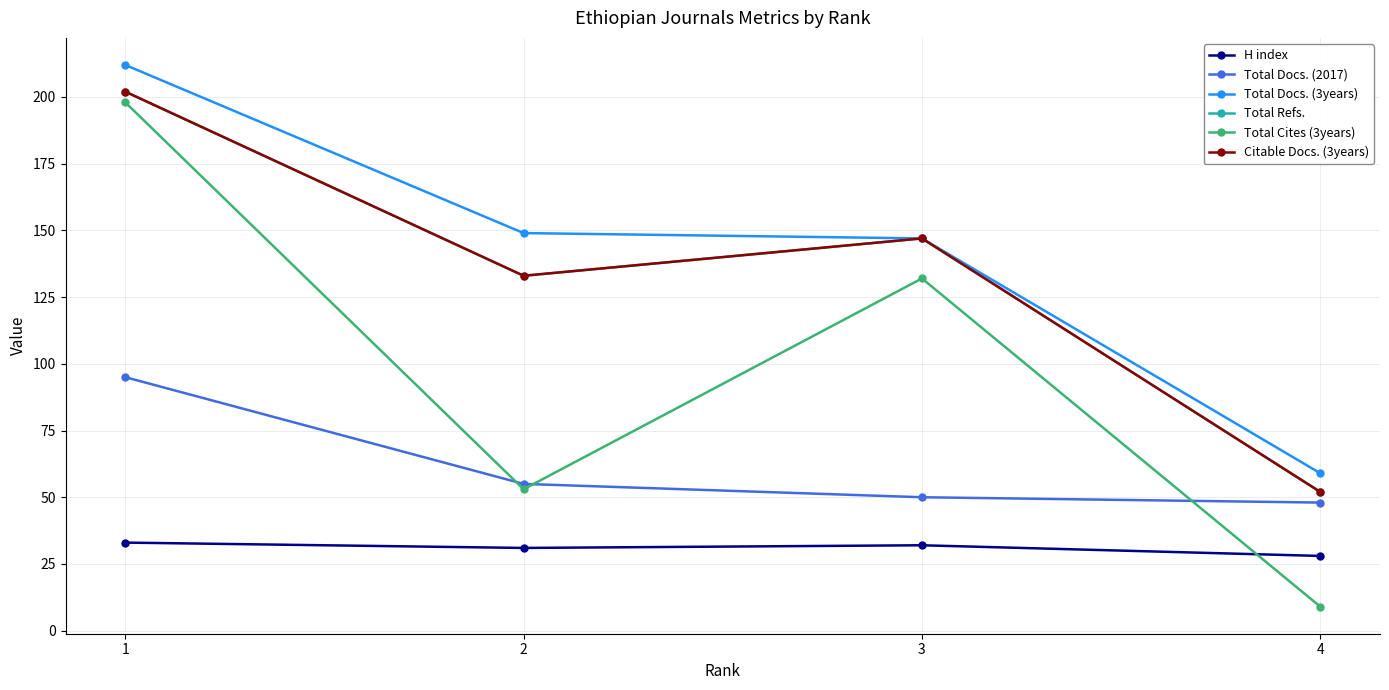

Does the chart display data point markers on the line(s)?

Yes